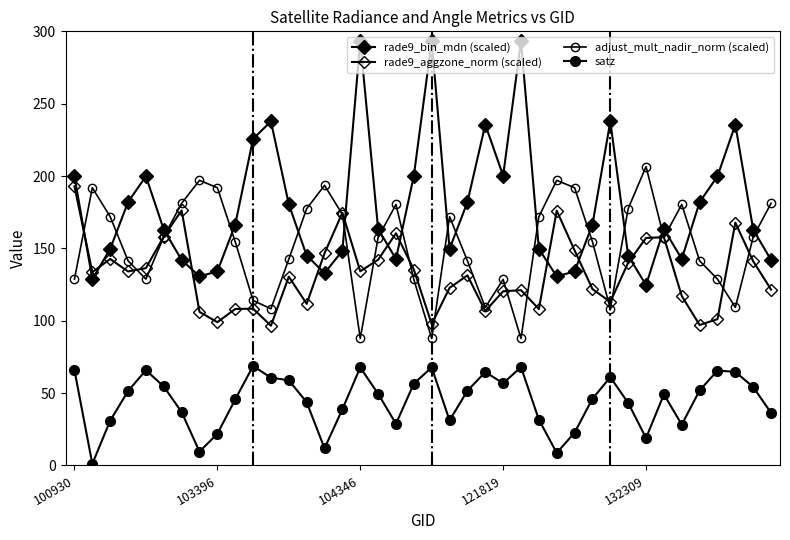

How many interior local peaks does the adjust_mult_nadir_norm (scaled) series have?

9